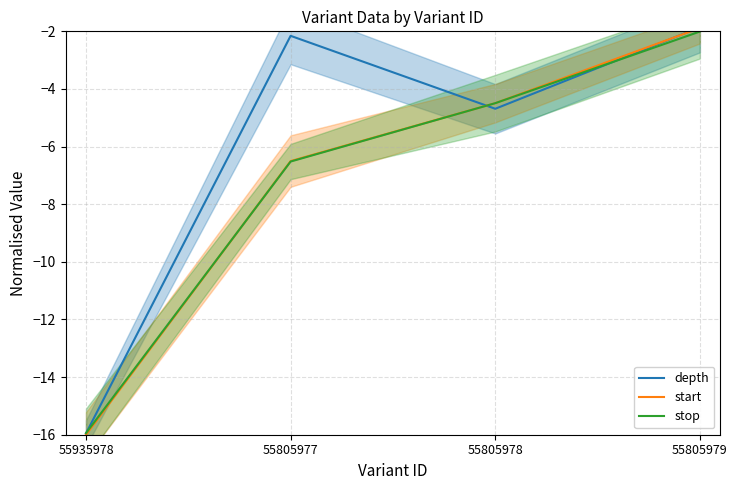

The value of stop at 55805978 is -4.5. True or false?

True